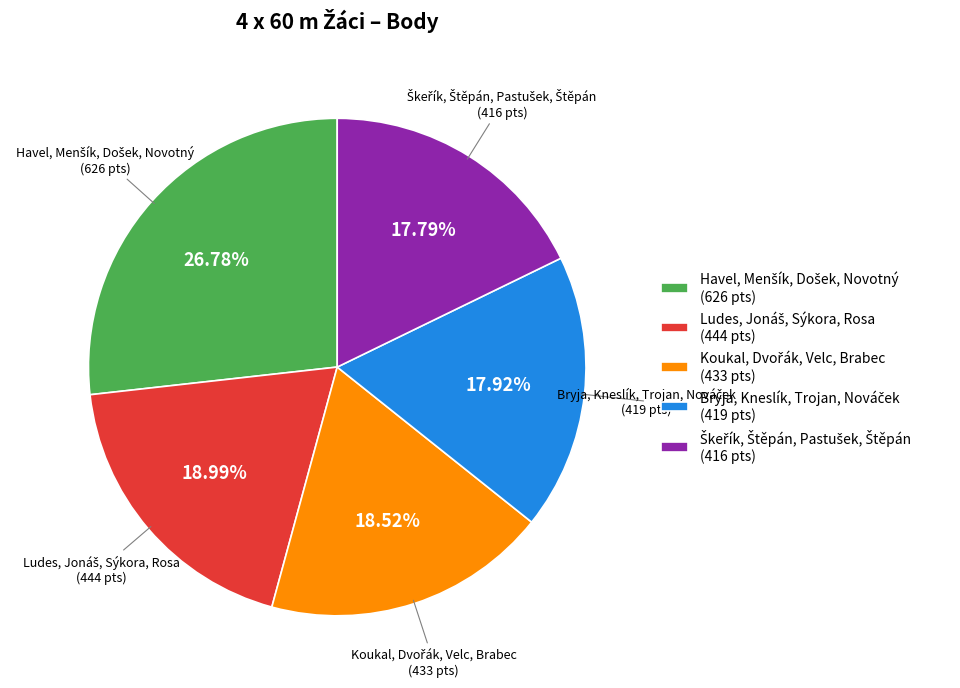

How many slices are in this pie chart?

5